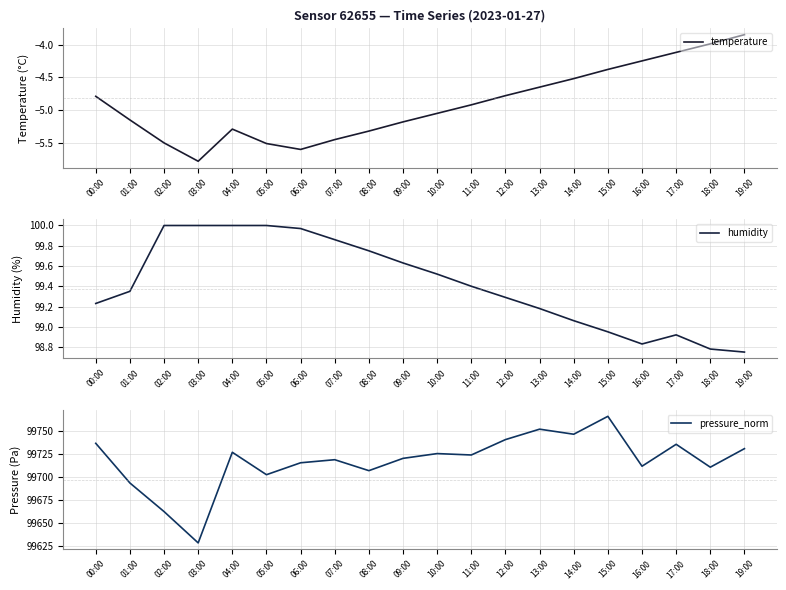

How many interior local valleys does the temperature series have?

2